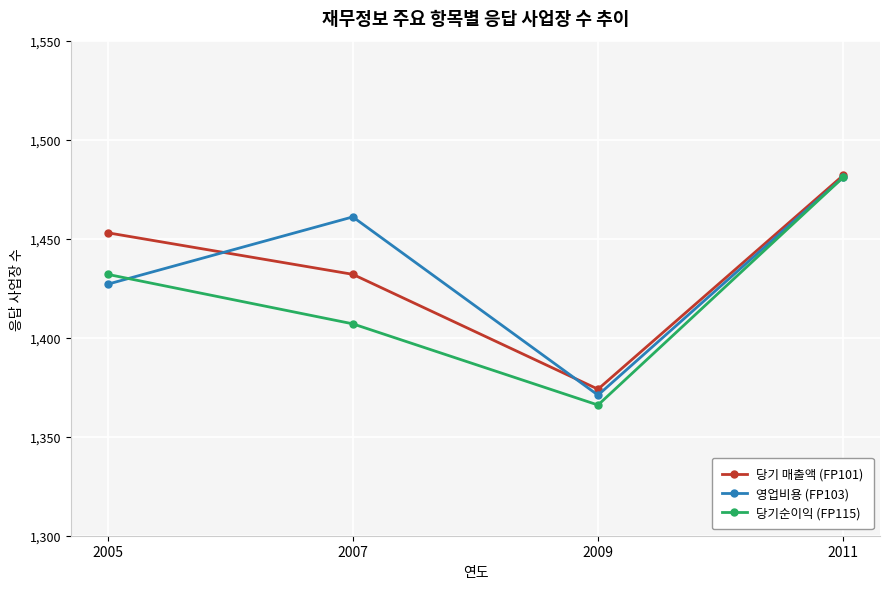

What is the difference between the highest and lowest values at 2011?

1